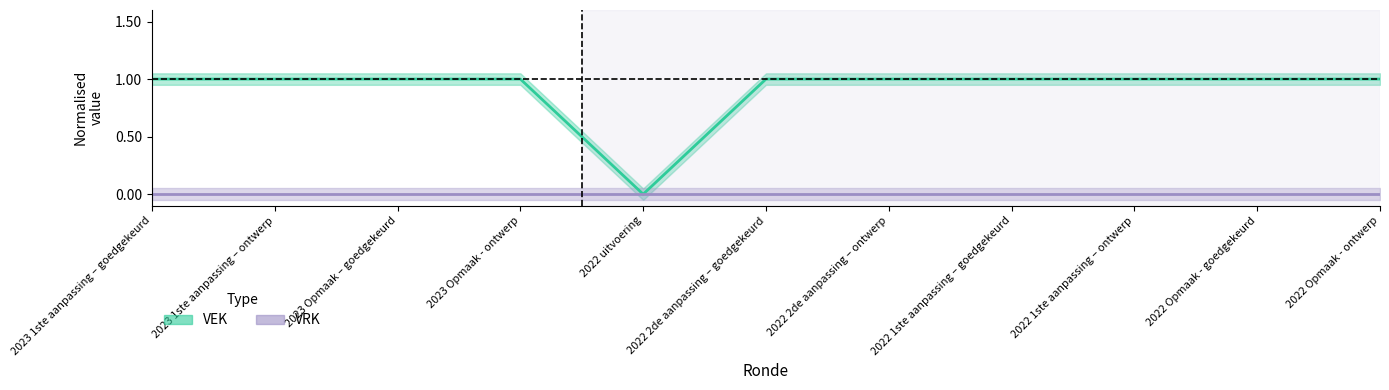

True or false: the data shows 1 at 2023 Opmaak – goedgekeurd.

True